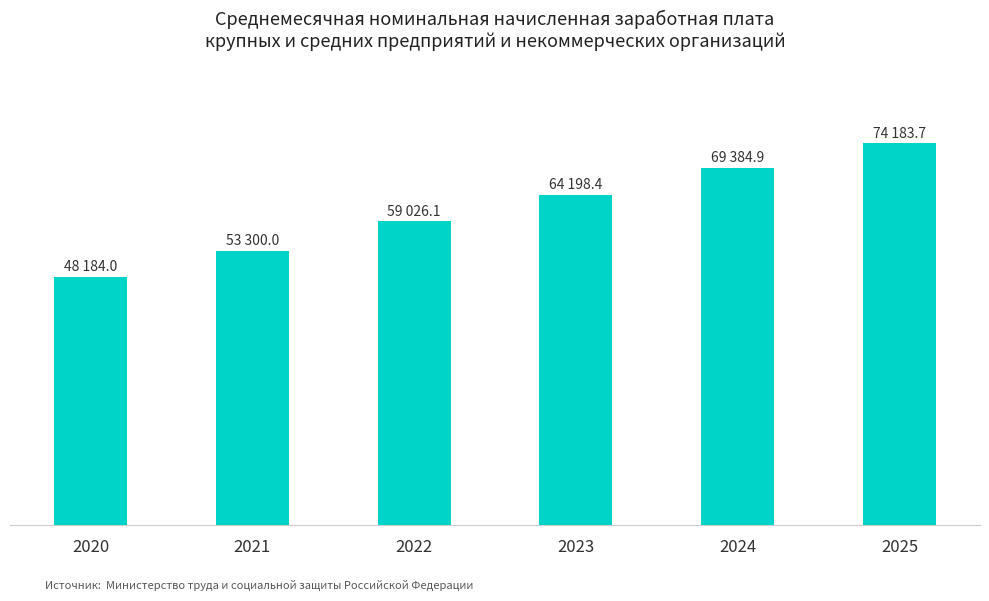

Rank the categories by value from lowest to highest.

2020, 2021, 2022, 2023, 2024, 2025